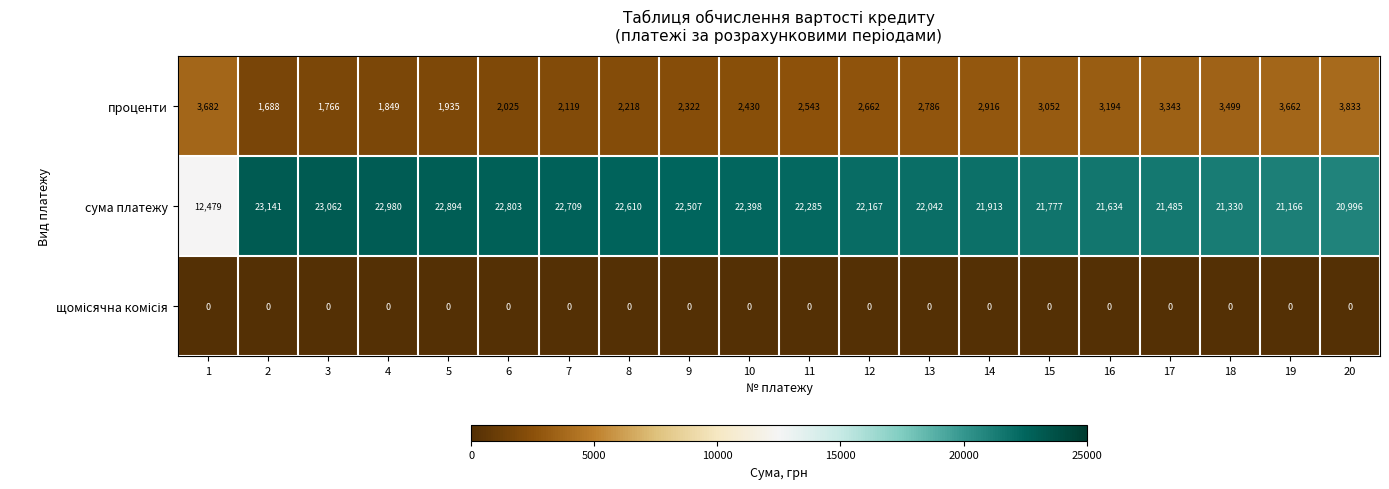

What is the difference between the проценти values at 19 and 5?

1727